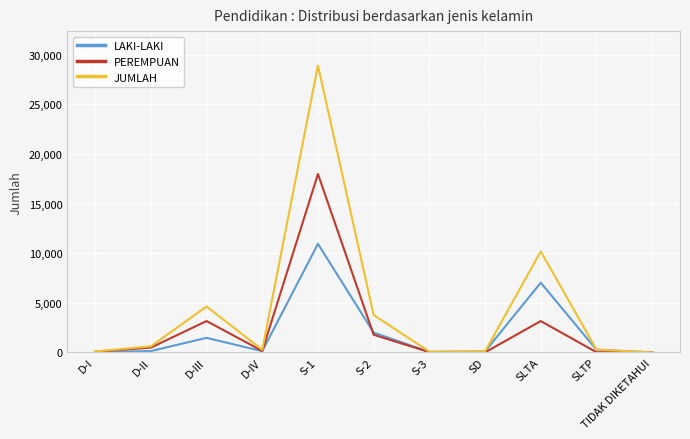

What is the average value of the PEREMPUAN series?

2436